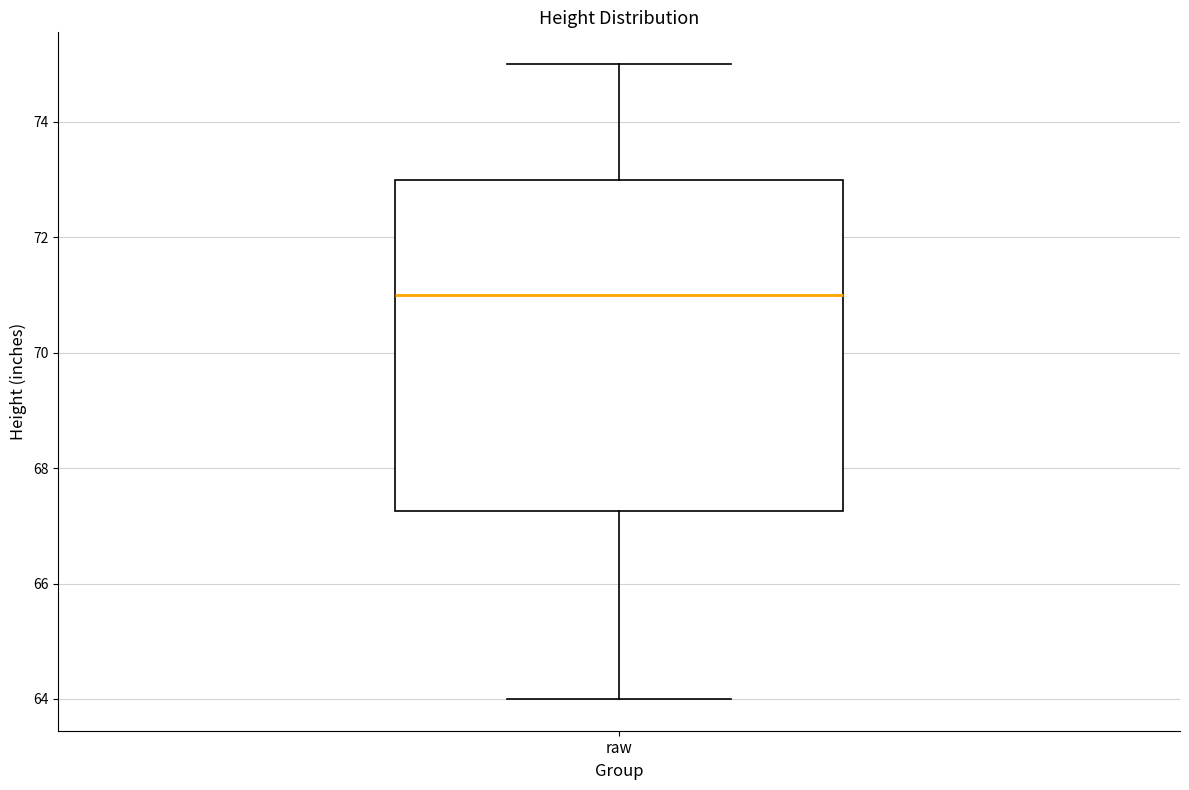

Where does the lower whisker of the box for raw end on the y-axis? The values are not printed on the chart, so give them approximately, as read against the axis.

64.0